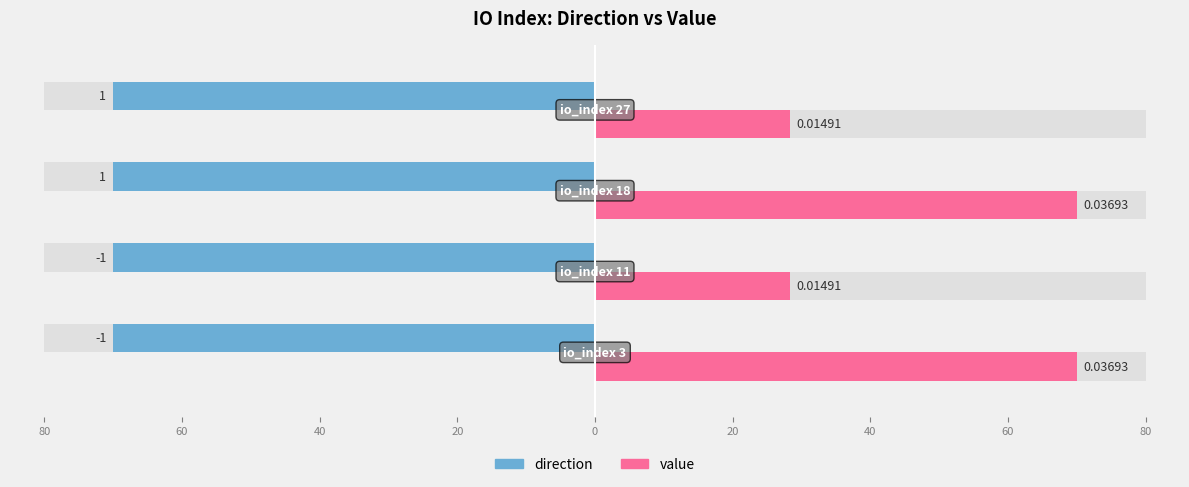

Which series has the largest total across all categories?

value